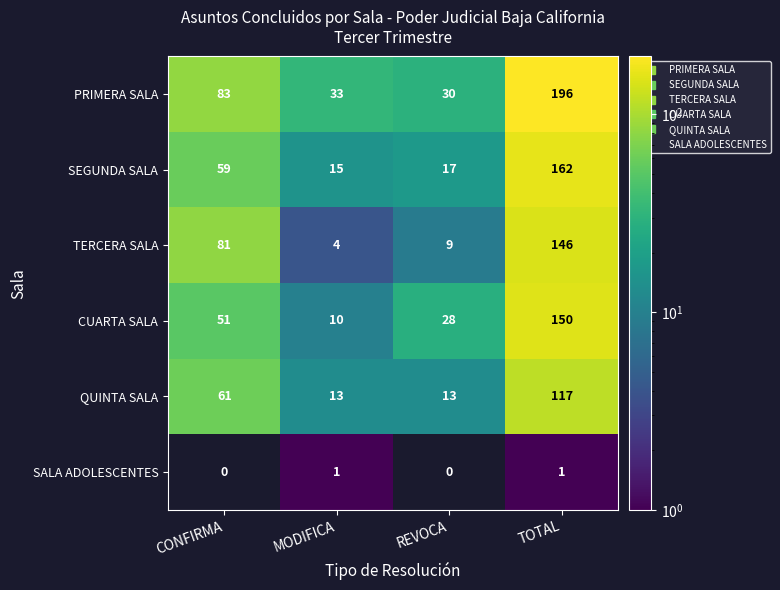

Count the number of categories in the chart.

4